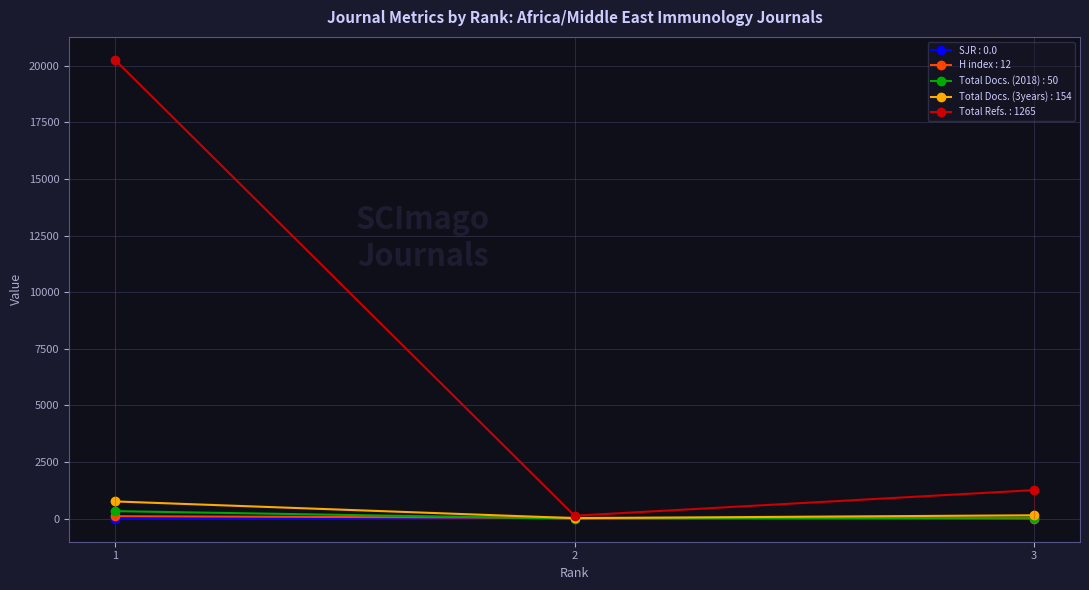

At how many categories does at least one series exceed 2834?

1